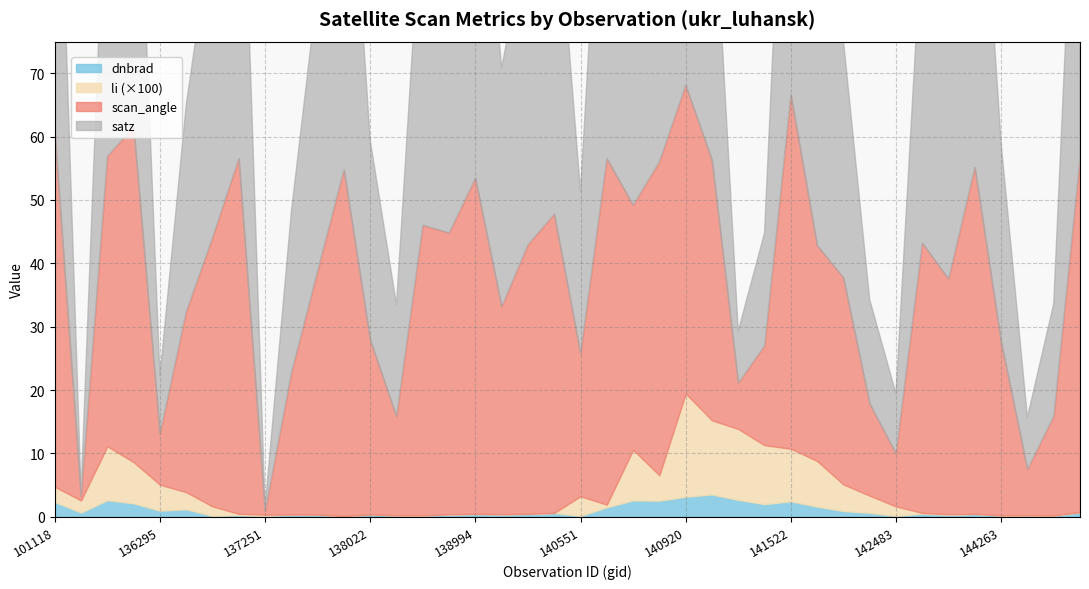

How many data points in scan_angle are above 38?

21